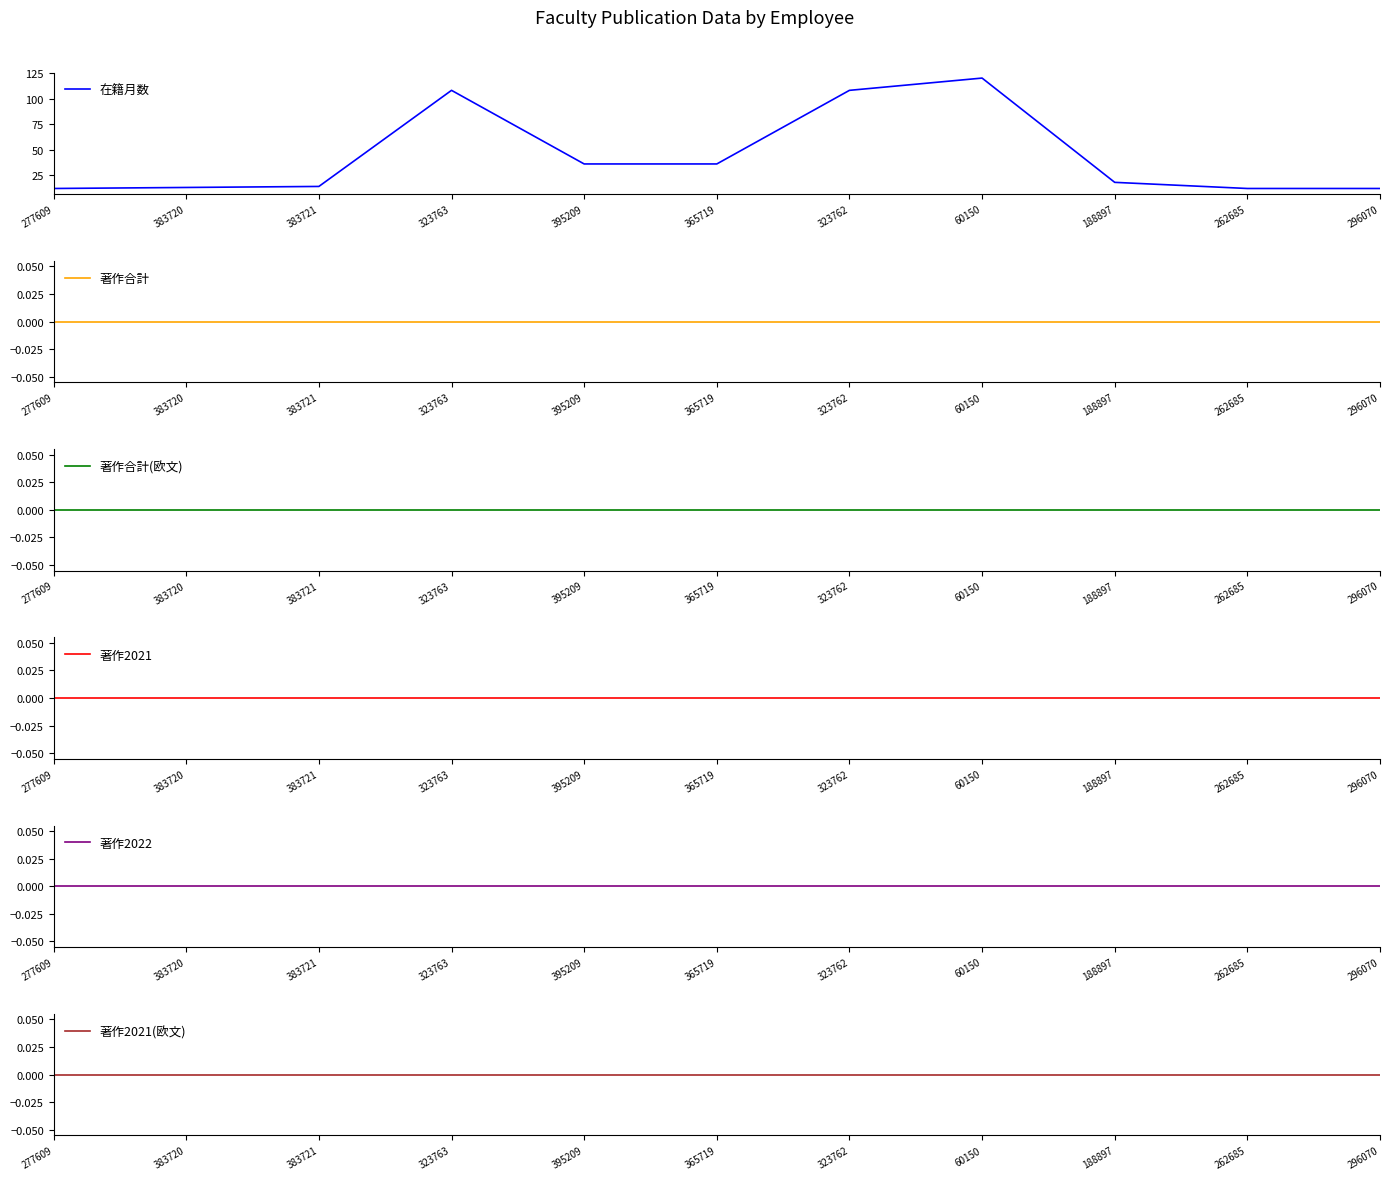

Which series has the largest total across all categories?

在籍月数